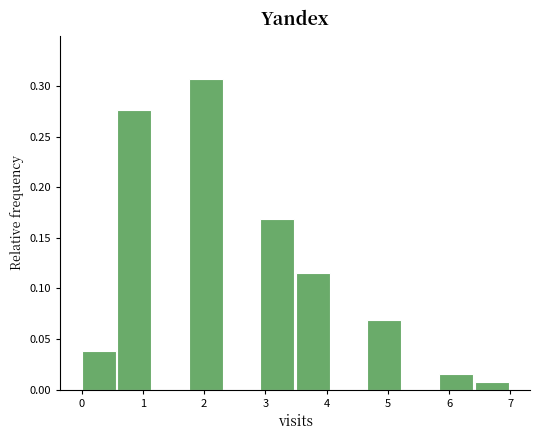

What is the height of the bar covering 6.4 to 7.0 on the x-axis? Neither the bar edges nor the heights are printed on the chart, so give them approximately, as read against the axes.

0.010